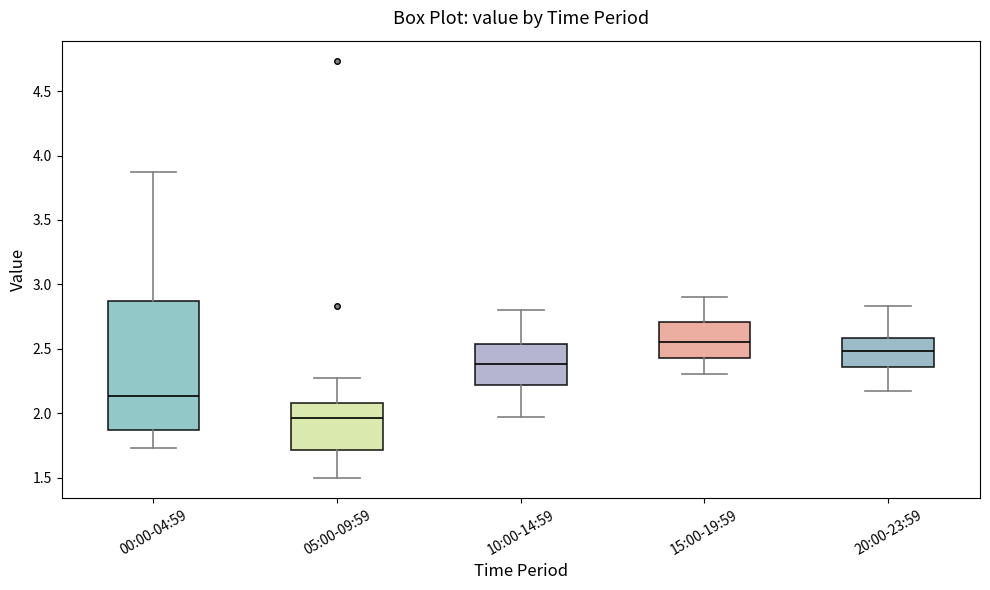

Reading left to right, transcribe this box plot: for each box, give where its median line is, the range the box spans, and where its two whiskers end, as read against the y-axis. The values are not printed on the chart, so give them approximately, as read against the axis.

00:00-04:59: median 2.15, box 1.85 to 2.85, whiskers 1.75 to 3.85
05:00-09:59: median 1.95, box 1.70 to 2.10, whiskers 1.50 to 2.25
10:00-14:59: median 2.40, box 2.20 to 2.55, whiskers 1.95 to 2.80
15:00-19:59: median 2.55, box 2.45 to 2.70, whiskers 2.30 to 2.90
20:00-23:59: median 2.50, box 2.35 to 2.60, whiskers 2.15 to 2.85